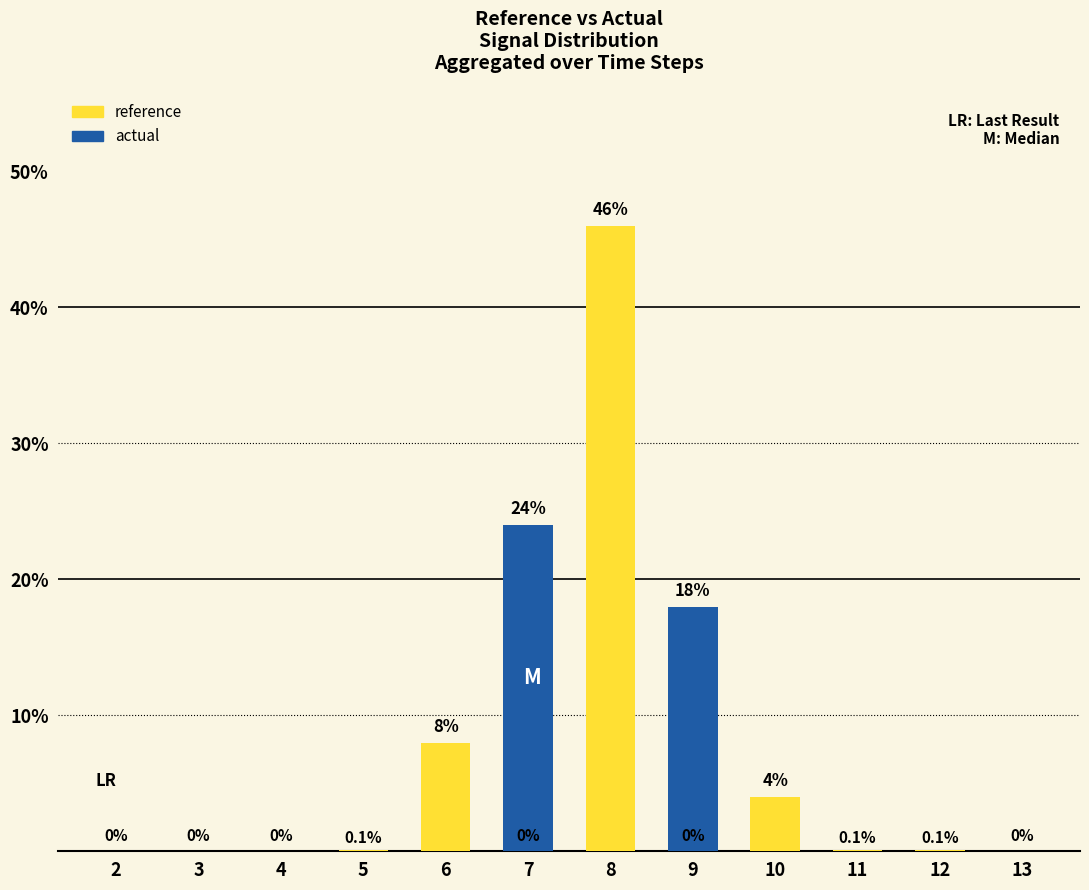

How many groups of bars are there?

12